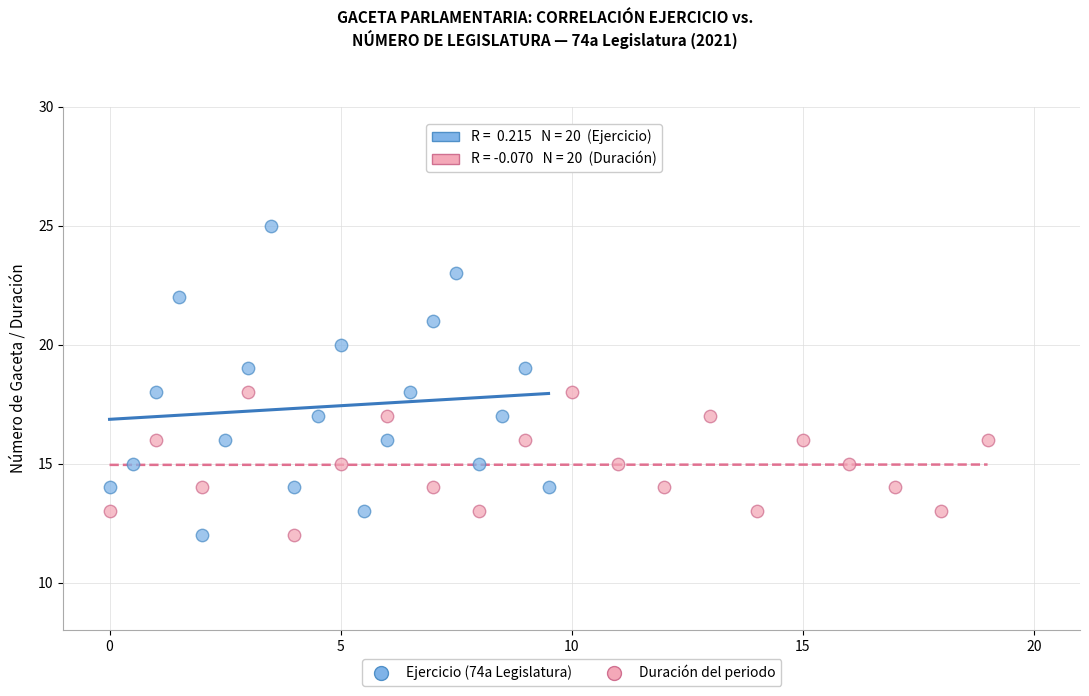

Which series has the widest spread of Y values?

Ejercicio (74a Legislatura)